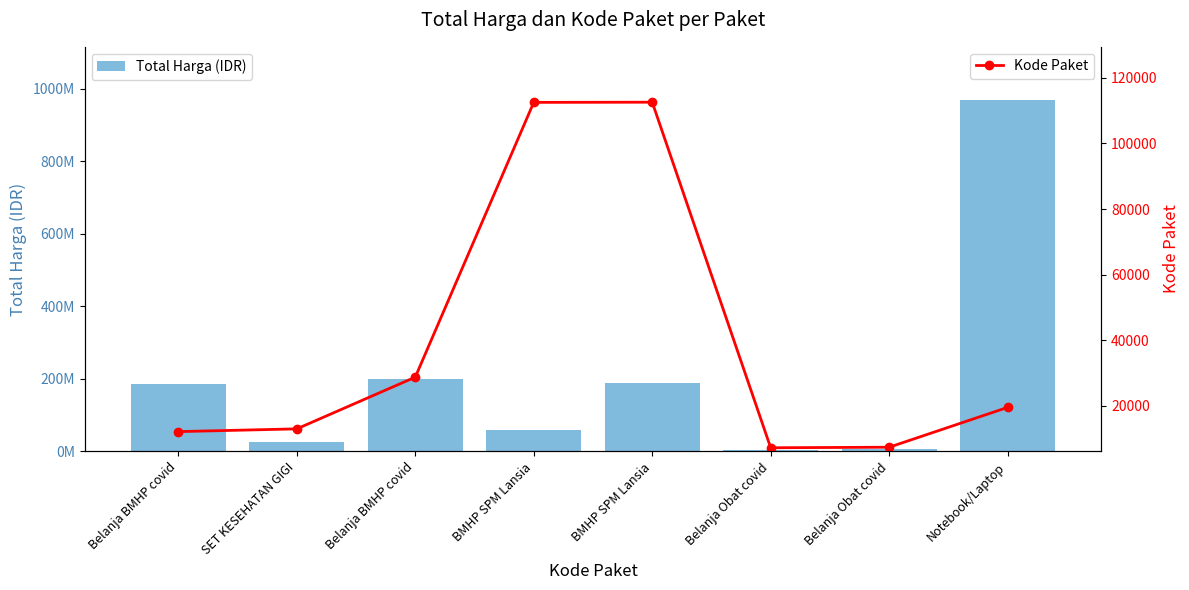

What is the value of the Total Harga (IDR) bar at the 6th from the left?

3552000